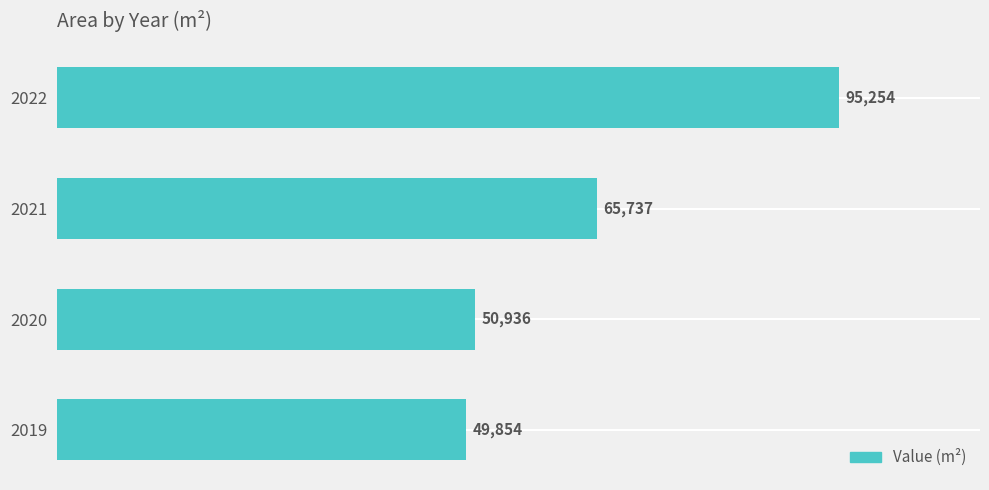

What is the sum of all values?

261781